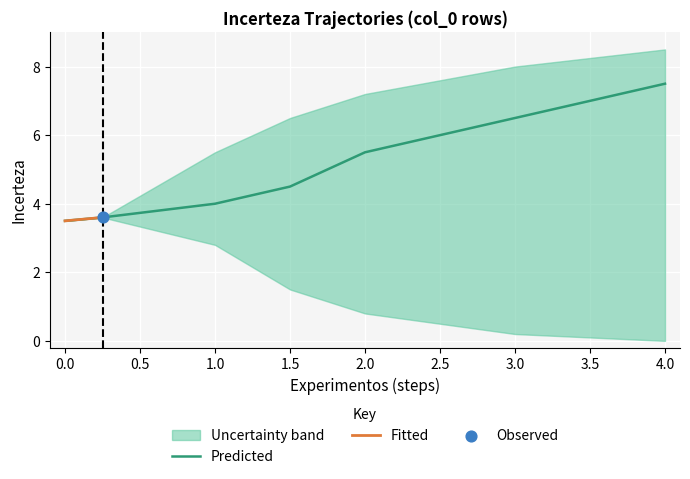

At how many categories does at least one series exceed 7?

3